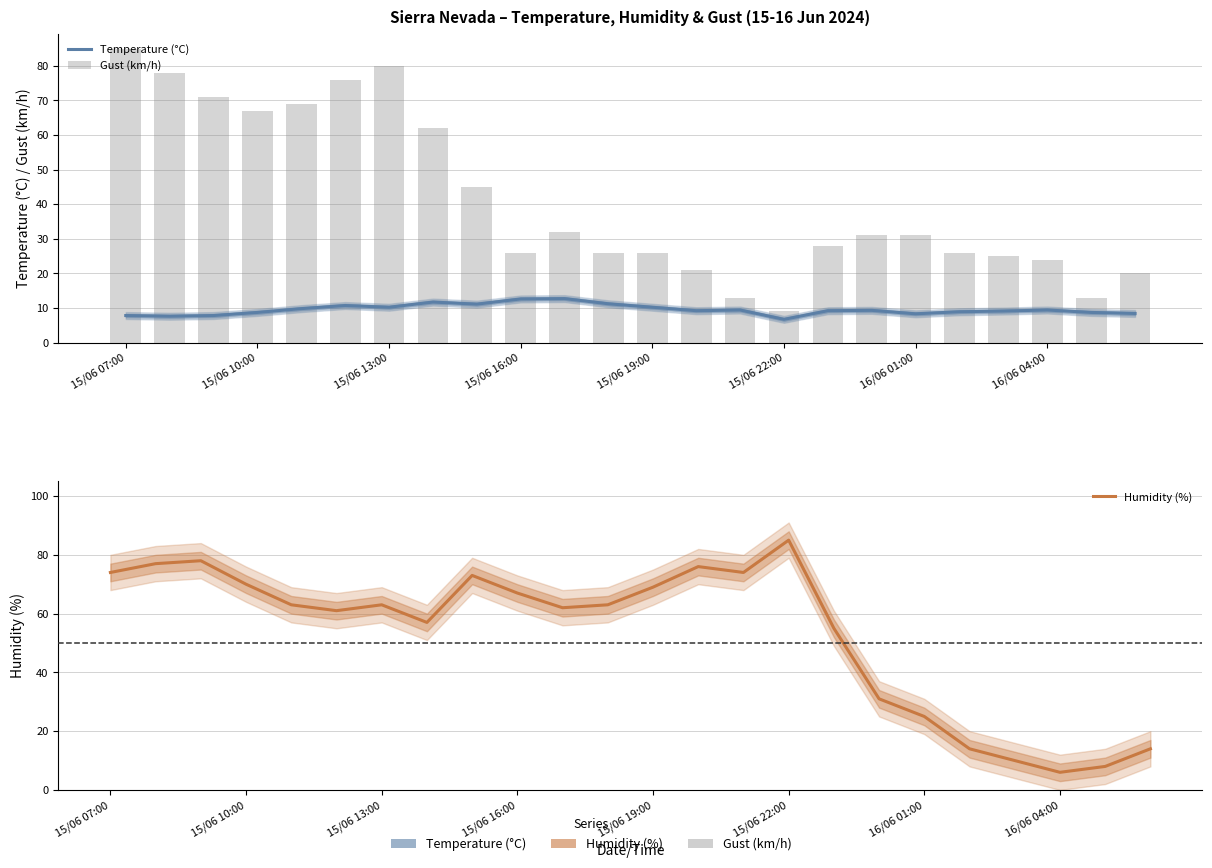

What is the sum of all Humidity (%) values?

1275.0